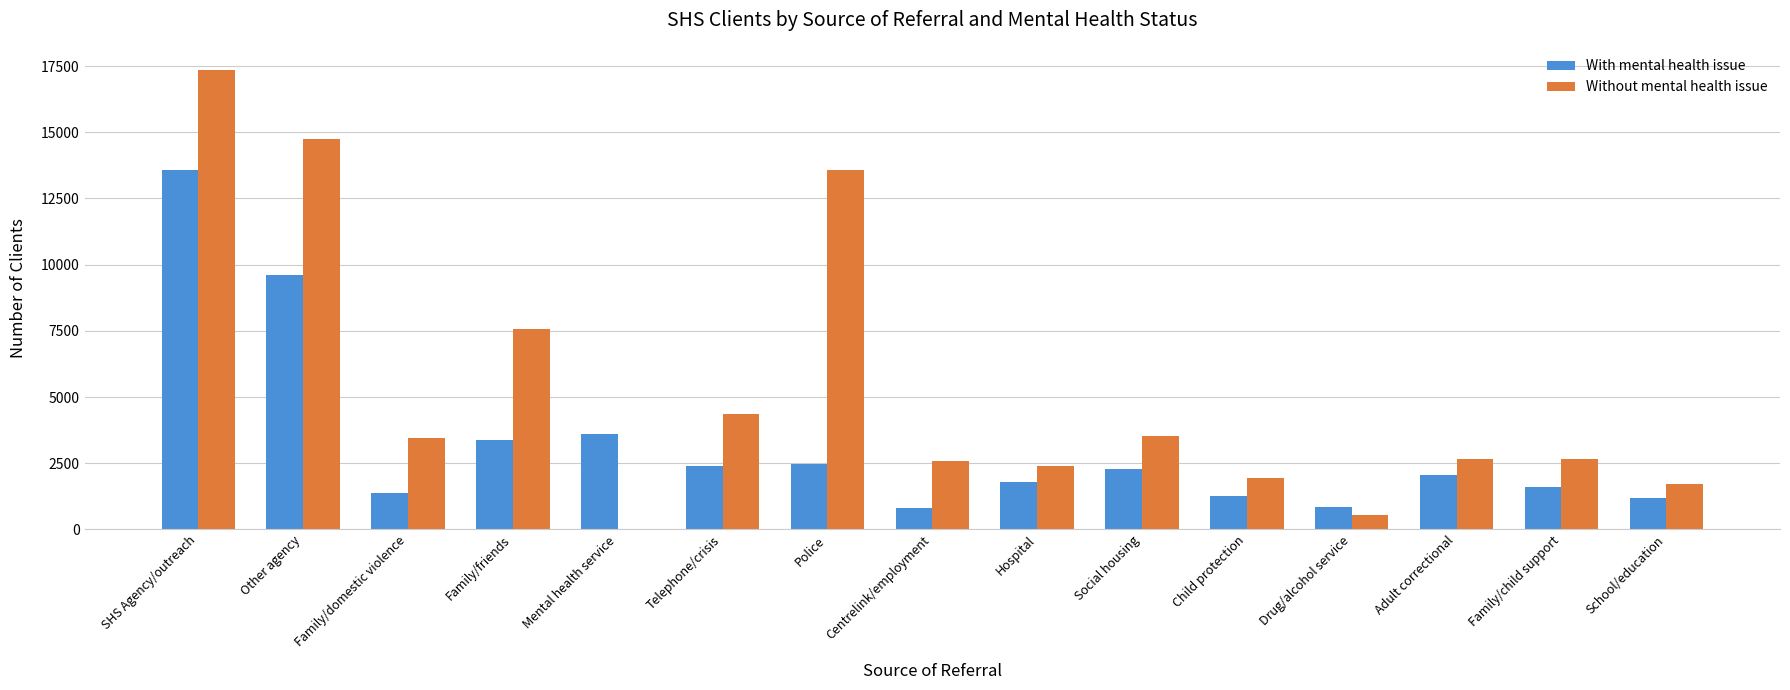

Rank the categories by With mental health issue value from lowest to highest.

Centrelink/employment, Drug/alcohol service, School/education, Child protection, Family/domestic violence, Family/child support, Hospital, Adult correctional, Social housing, Telephone/crisis, Police, Family/friends, Mental health service, Other agency, SHS Agency/outreach